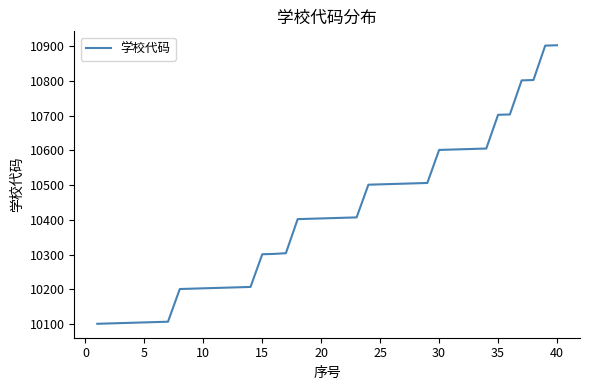

What is the difference between the maximum and minimum values?

801